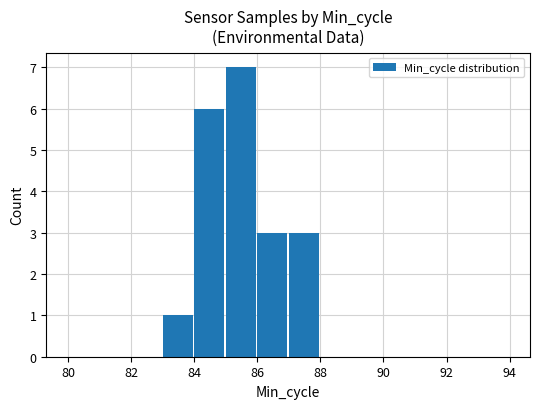

What is the sum of all values?

20